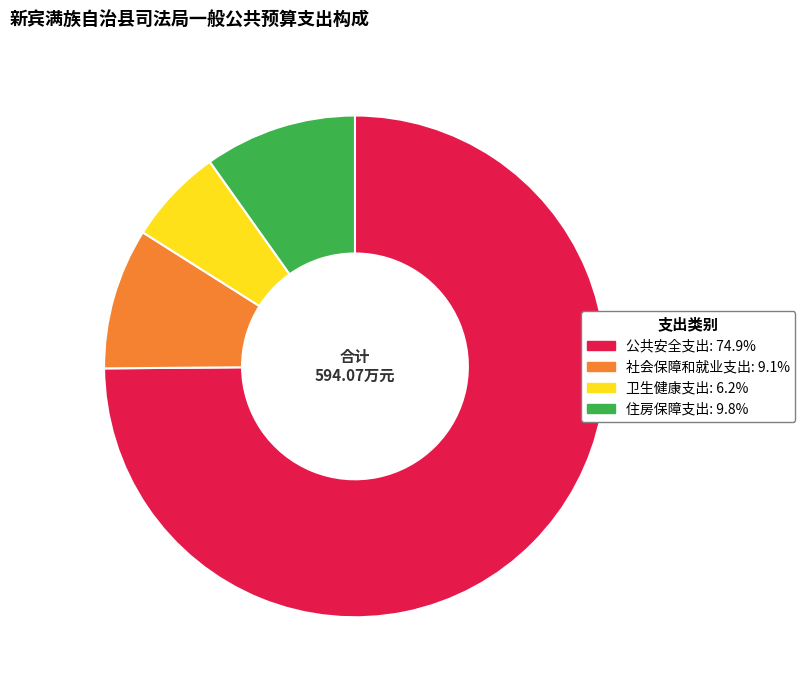

Rank the categories by value from lowest to highest.

卫生健康支出, 社会保障和就业支出, 住房保障支出, 公共安全支出